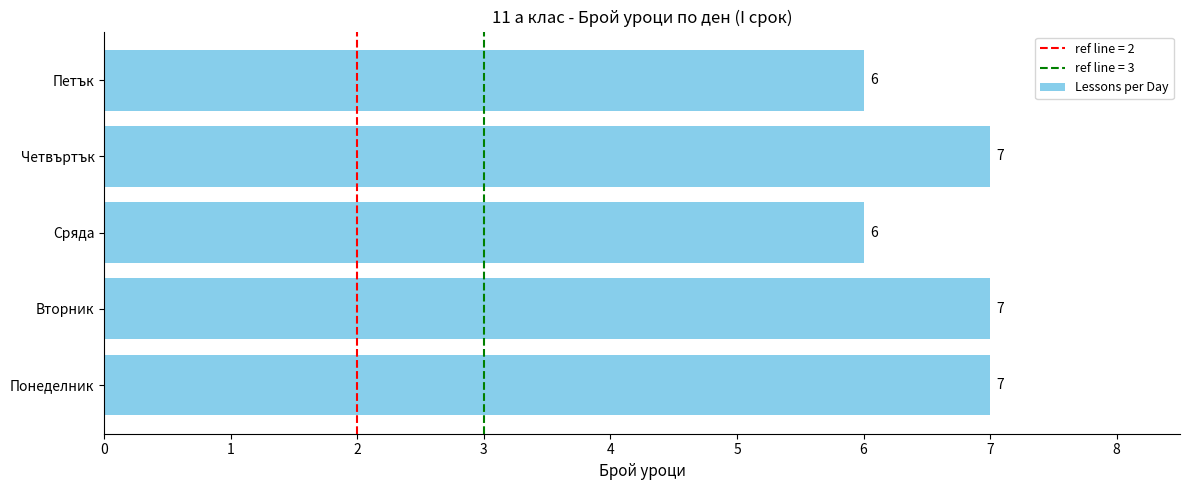

Reading bottom to top, what are all the values shown in this chart?

Понеделник=7	Вторник=7	Сряда=6	Четвъртък=7	Петък=6